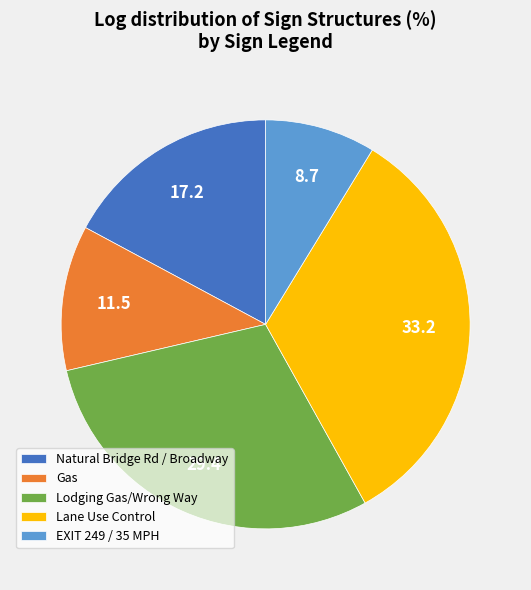

Is there a majority slice in this chart?

No